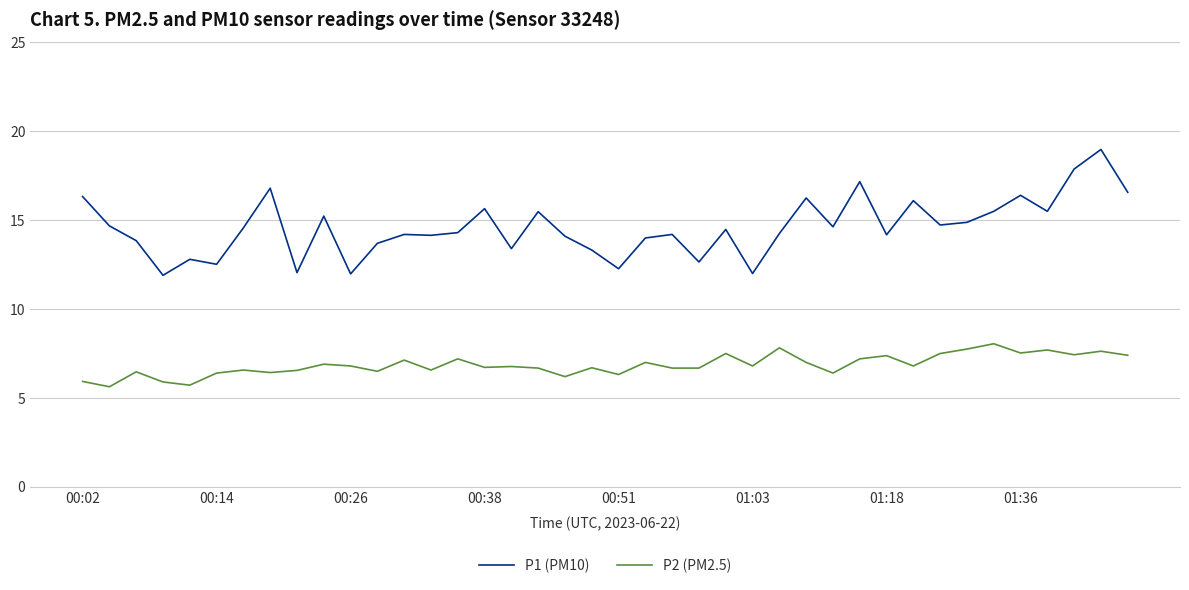

What is the difference between the maximum and minimum values in the P1 (PM10) series?

7.1